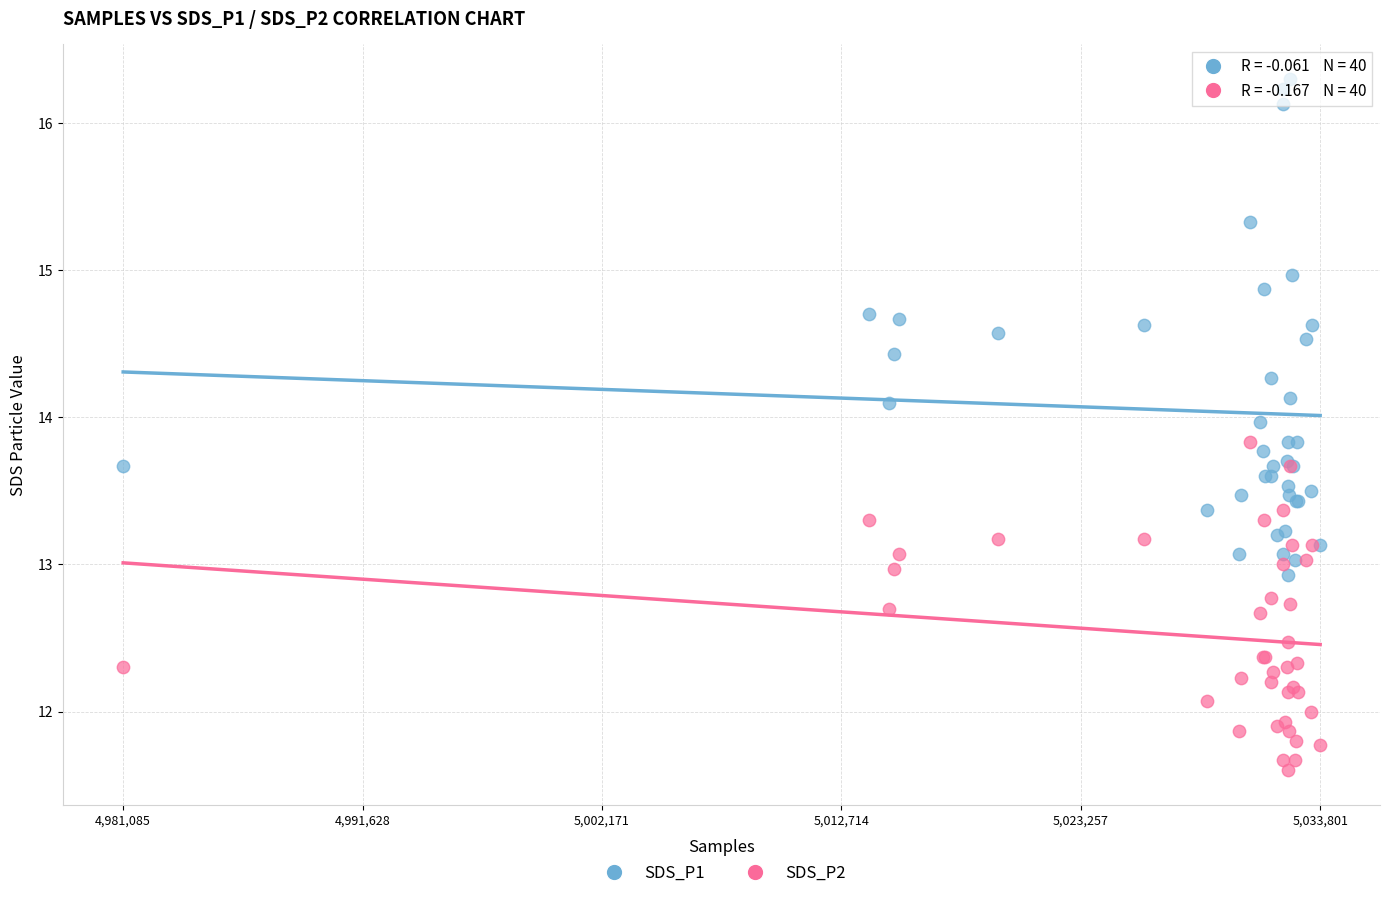

Which series contains the lowest Y value?

SDS_P2